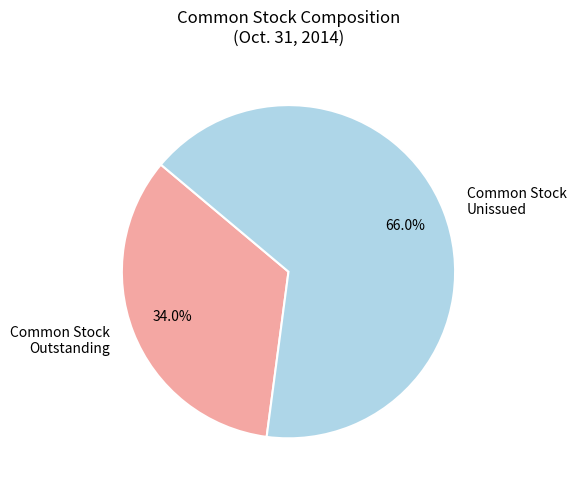

Does Common Stock Unissued represent more than half of the total?

Yes